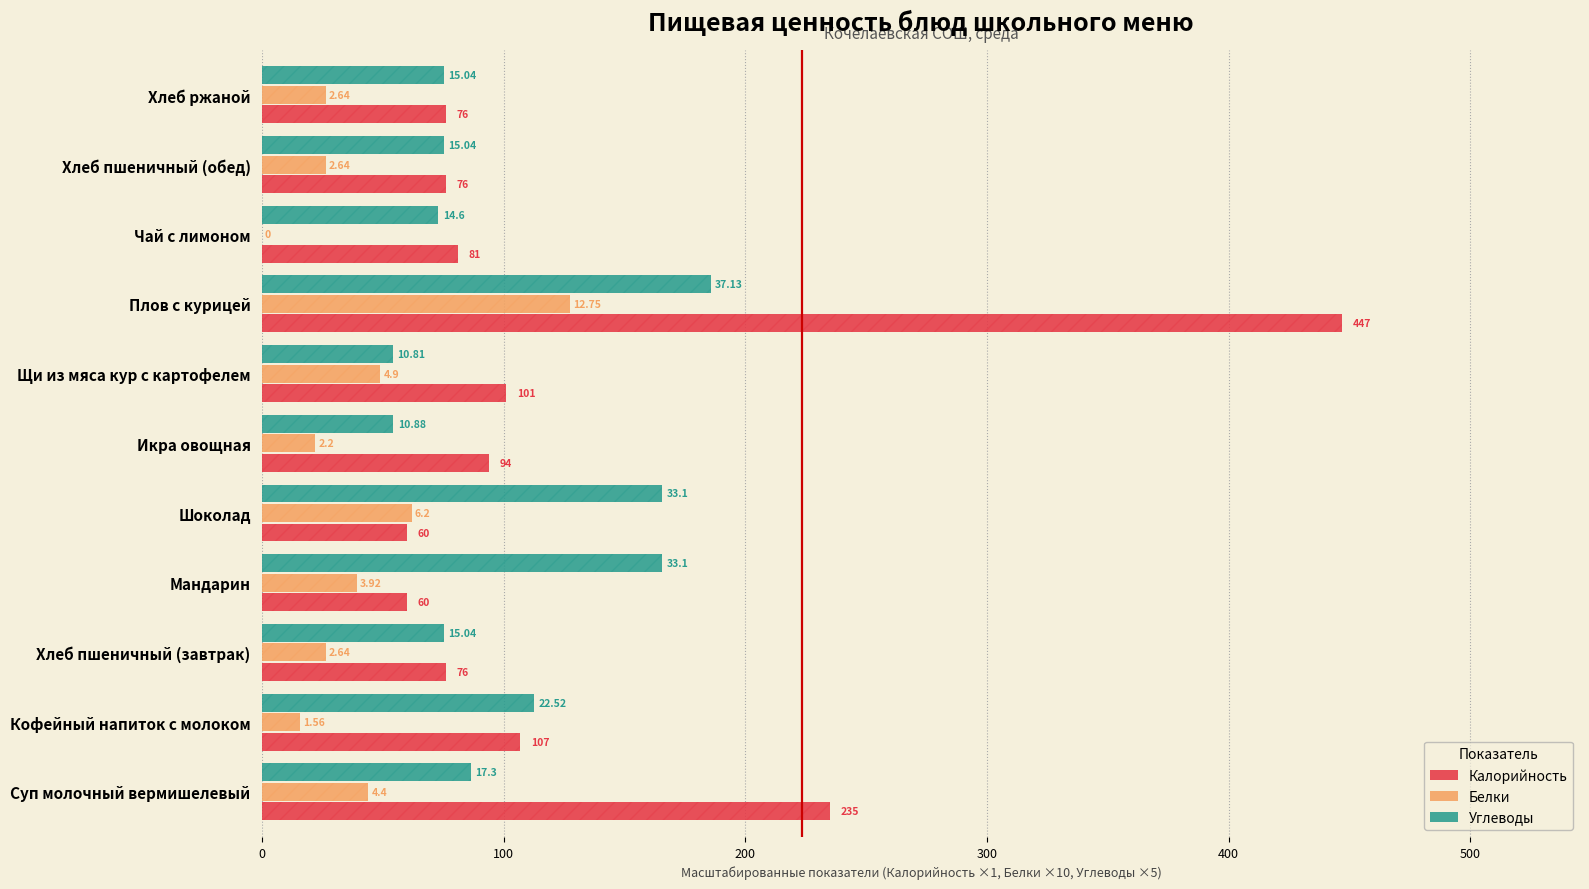

The Калорийность series shows 130.7 at Чай с лимоном. True or false?

False